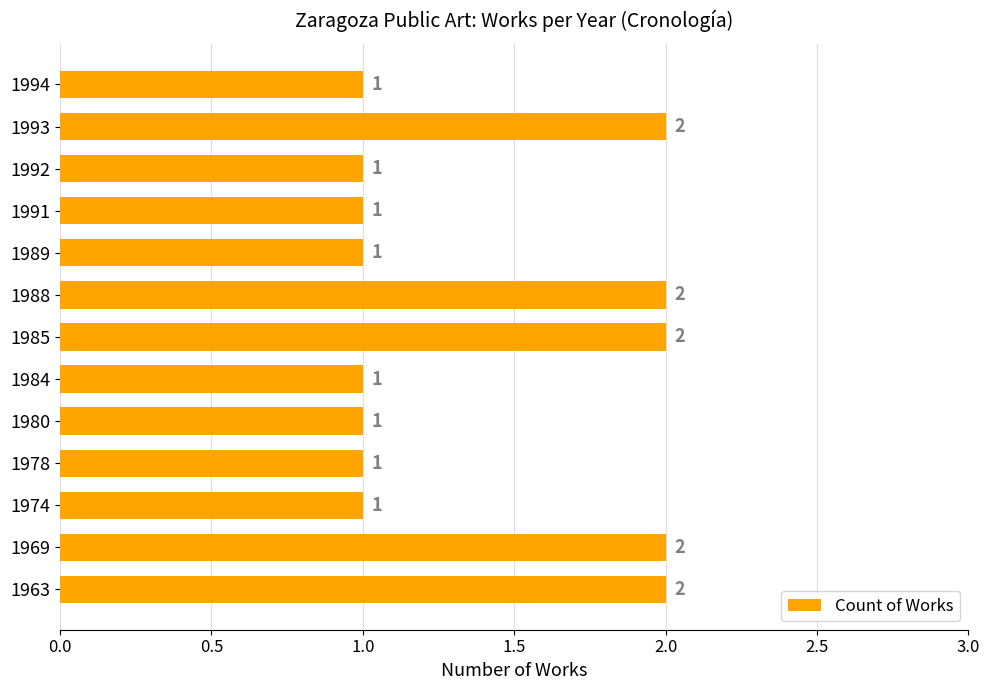

How many values exceed 1?

5